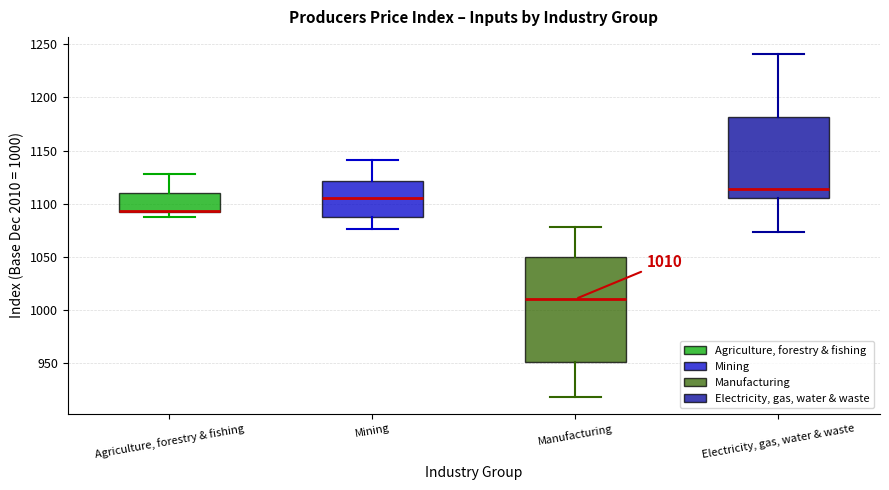

Which box is the tallest, from its lower edge to its upper edge?

Manufacturing